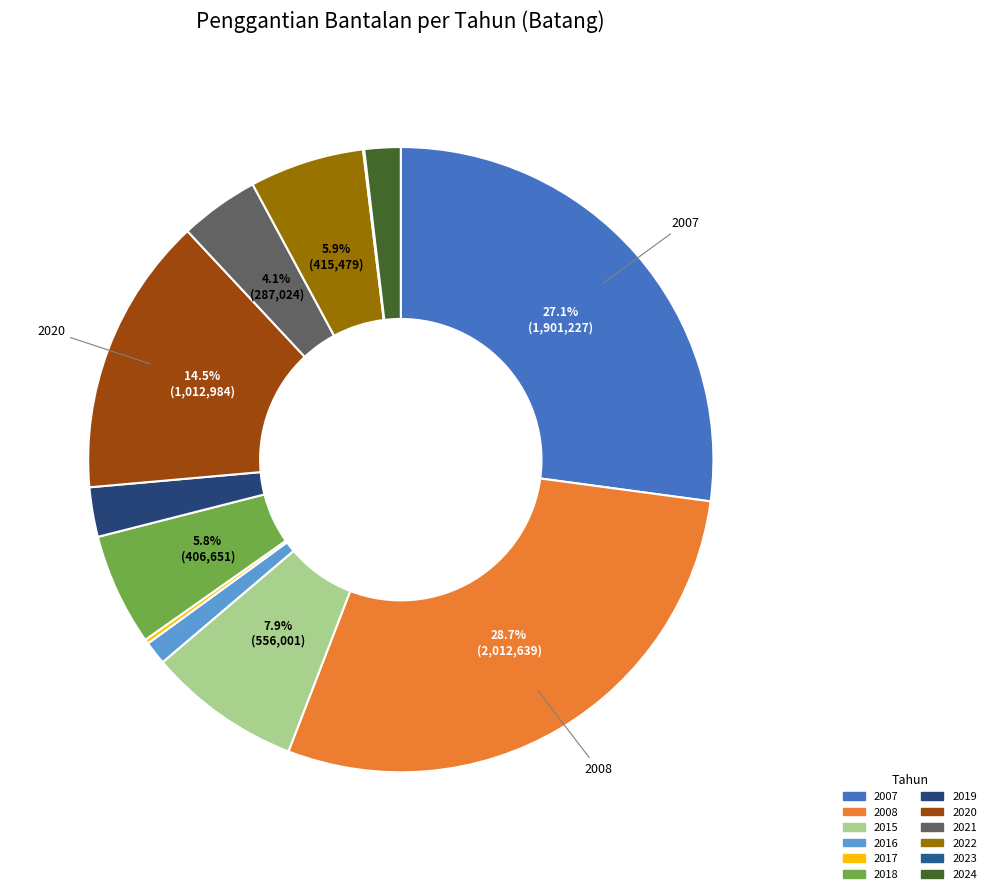

Rank the categories by value from highest to lowest.

2008, 2007, 2020, 2015, 2022, 2018, 2021, 2019, 2024, 2016, 2017, 2023